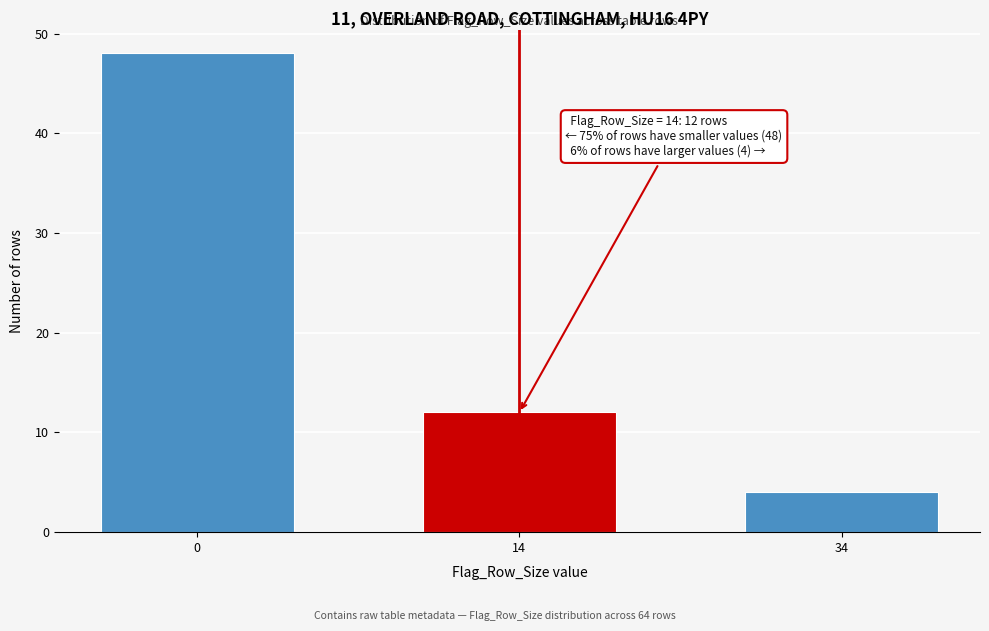

Reading left to right, what are all the values shown in this chart?

0=48	14=12	34=4